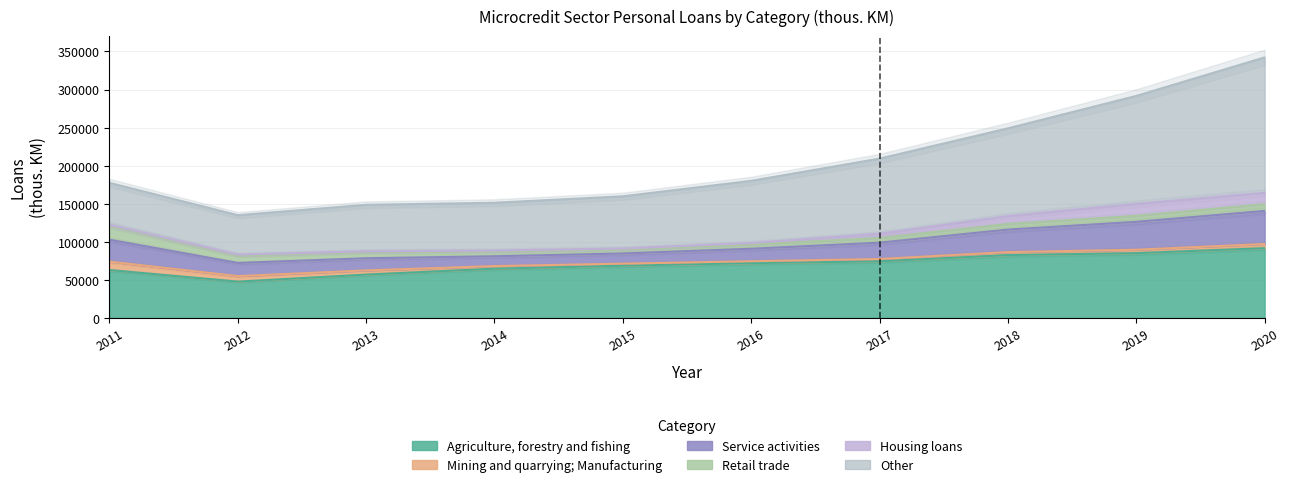

What is the value of the Retail trade point at the 1st from the left?

18347